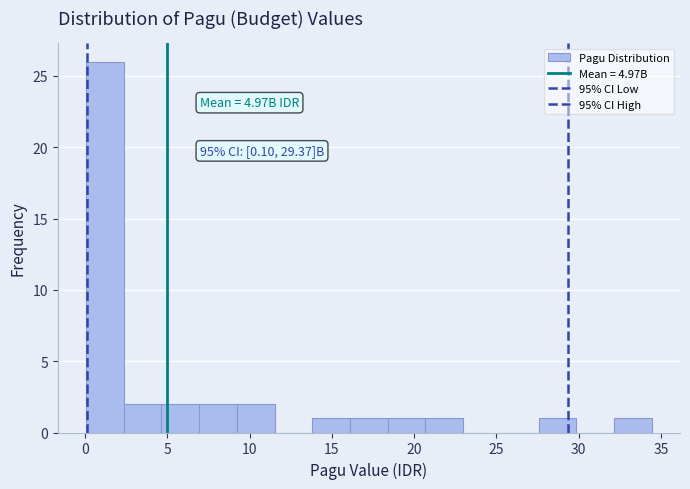

Which range on the x-axis has the tallest bar?

0.0 to 2.5